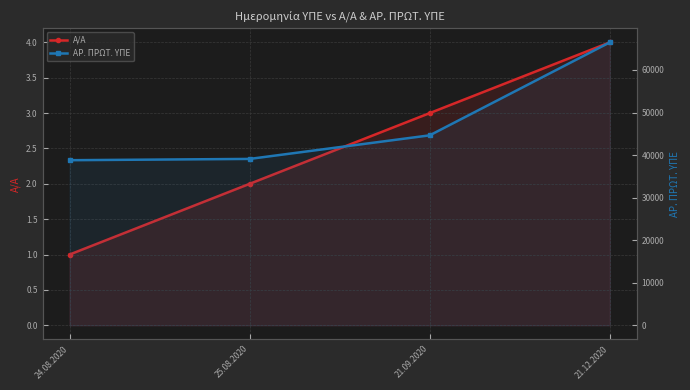

What are all the series names shown in the legend?

Α/Α, ΑΡ. ΠΡΩΤ. ΥΠΕ